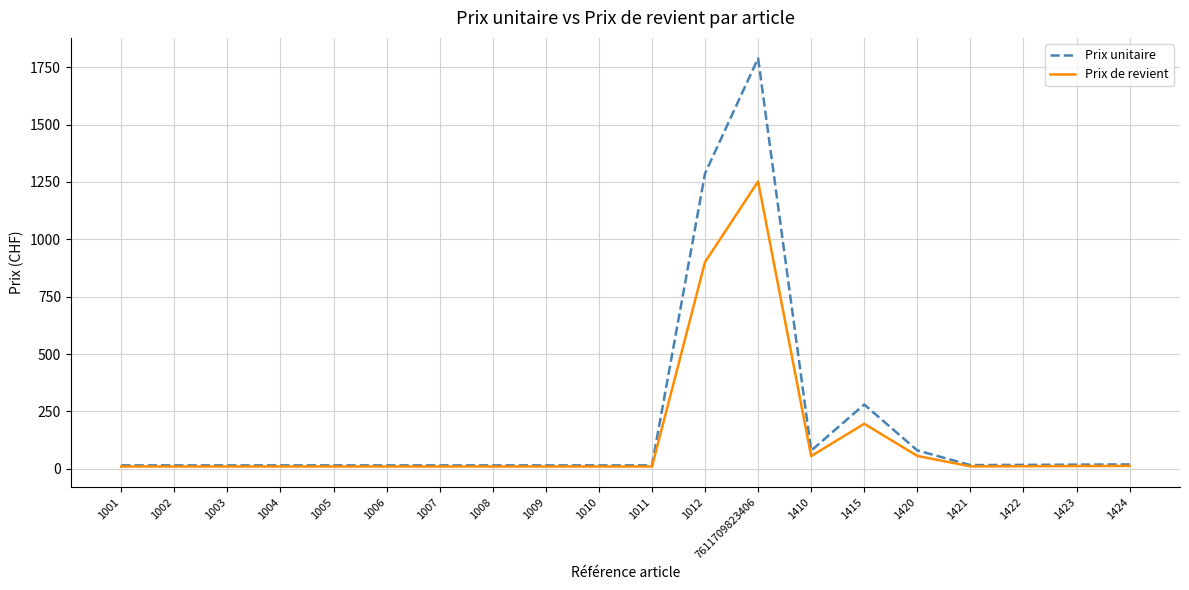

Rank the series by their average value, from lowest to highest.

Prix de revient, Prix unitaire